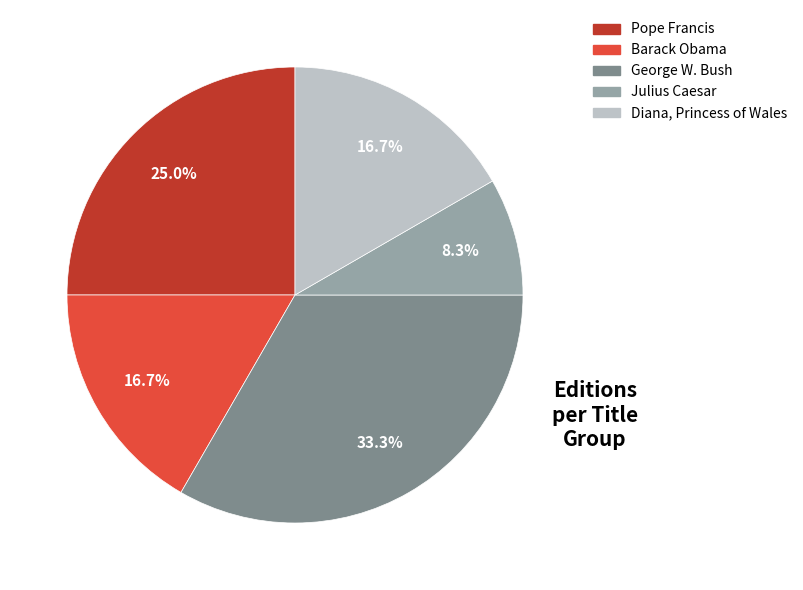

What portion of the pie excludes Julius Caesar?

91.7%